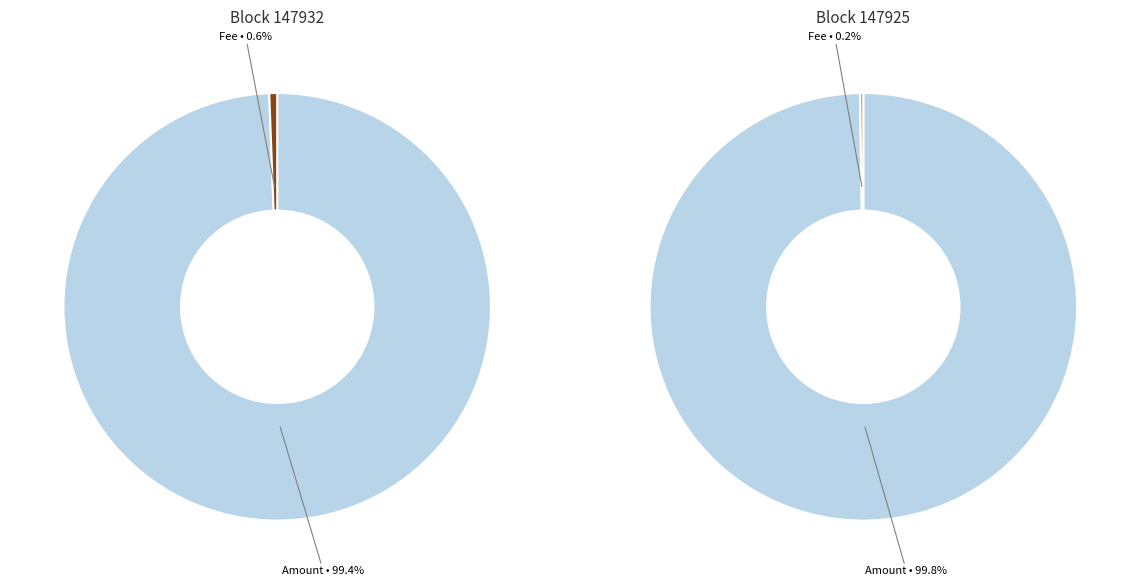

The 147932 slice represents 1% of the pie. True or false?

False